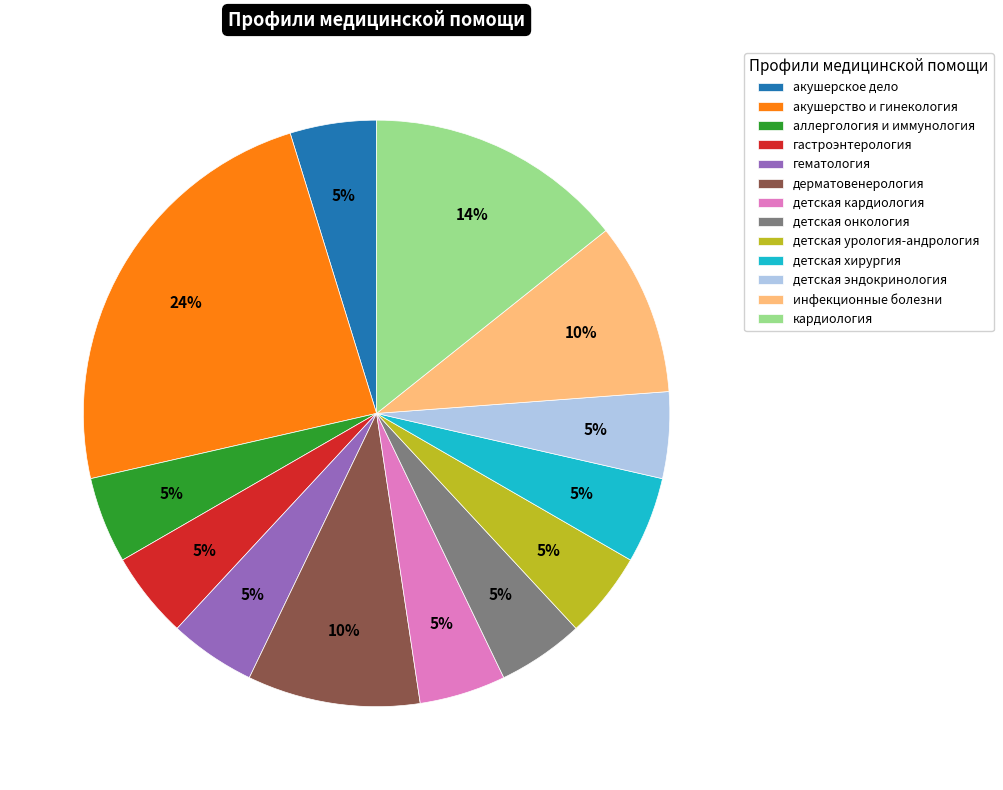

Combined, do акушерское дело and детская урология-андрология account for over 50%?

No